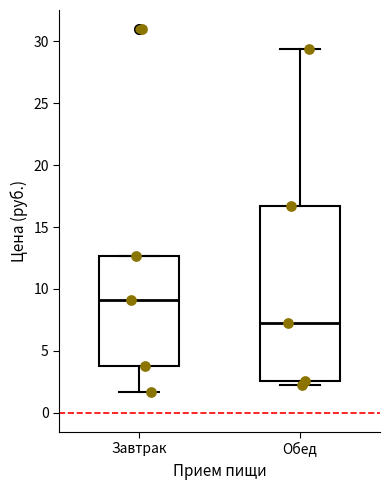

Where is the upper edge of the box for Обед on the y-axis? The values are not printed on the chart, so give them approximately, as read against the axis.

16.5